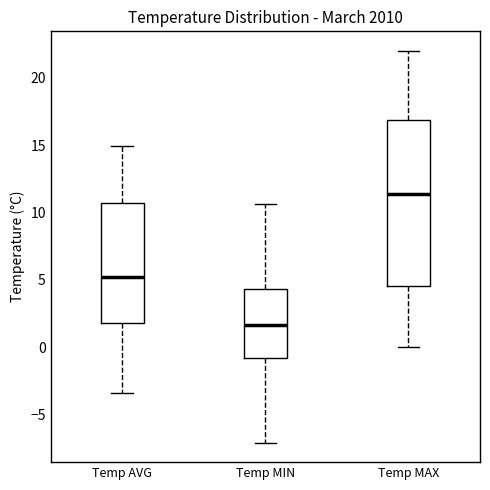

Where does the lower whisker of the box for Temp MIN end on the y-axis? The values are not printed on the chart, so give them approximately, as read against the axis.

-7.0